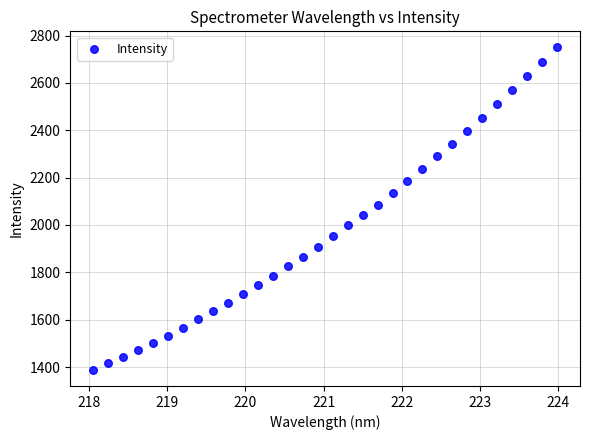

What is the range of Y values (max minus min)?

1361.6